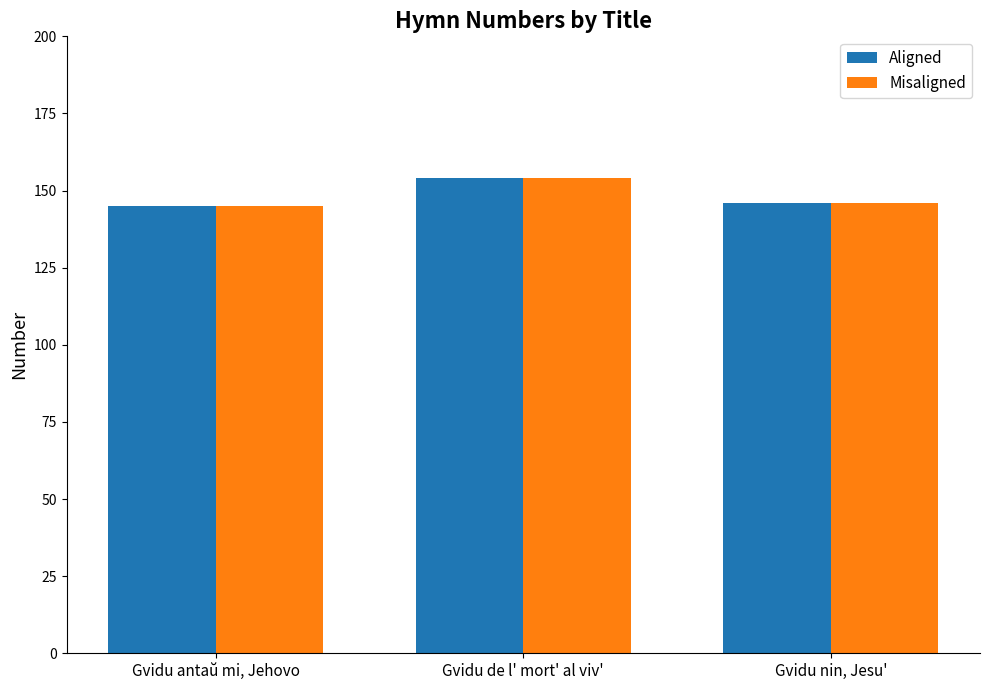

Rank the categories by Misaligned value from lowest to highest.

Gvidu antaŭ mi, Jehovo, Gvidu nin, Jesu', Gvidu de l' mort' al viv'